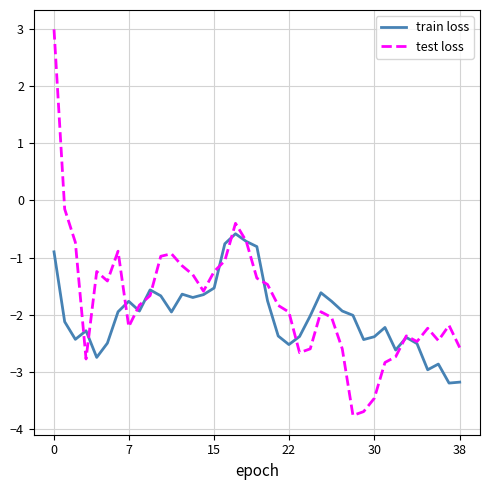

What is the minimum value for train loss?

-3.2